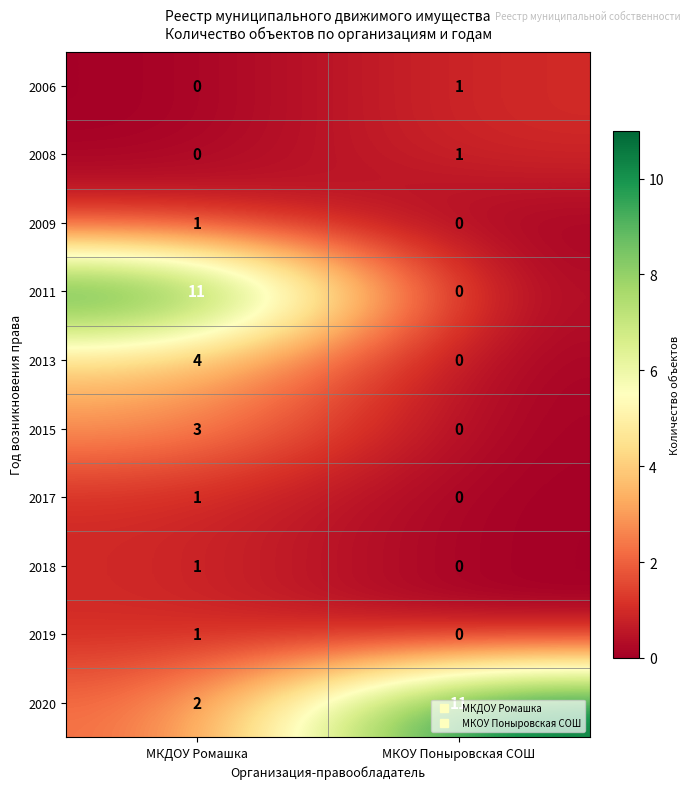

Which series has the widest spread of values?

2011